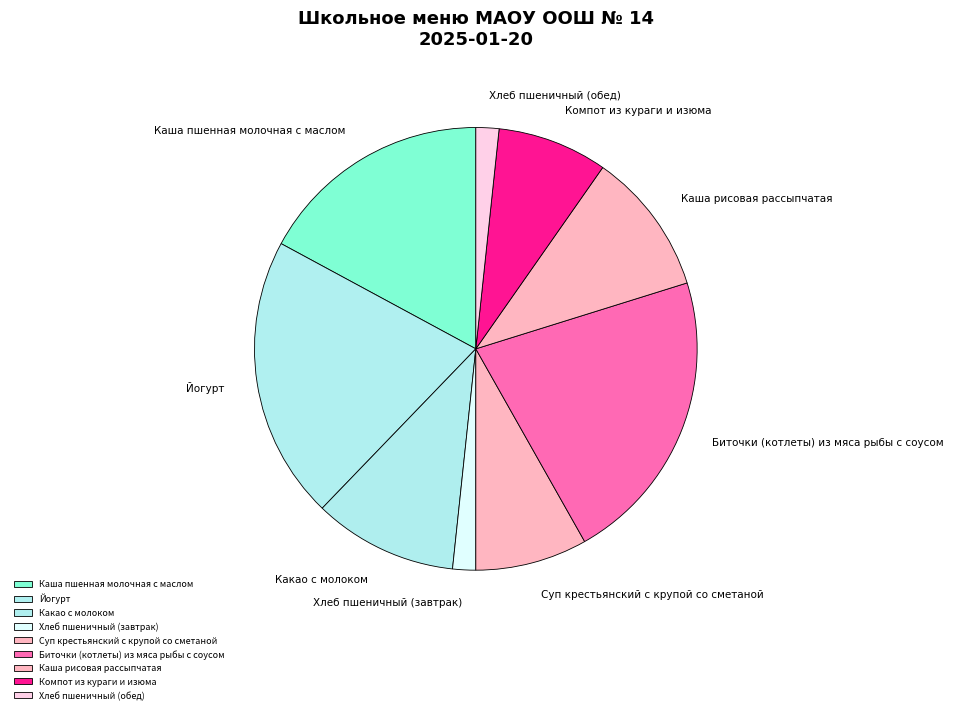

Combined, do Хлеб пшеничный (обед) and Компот из кураги и изюма account for over 50%?

No